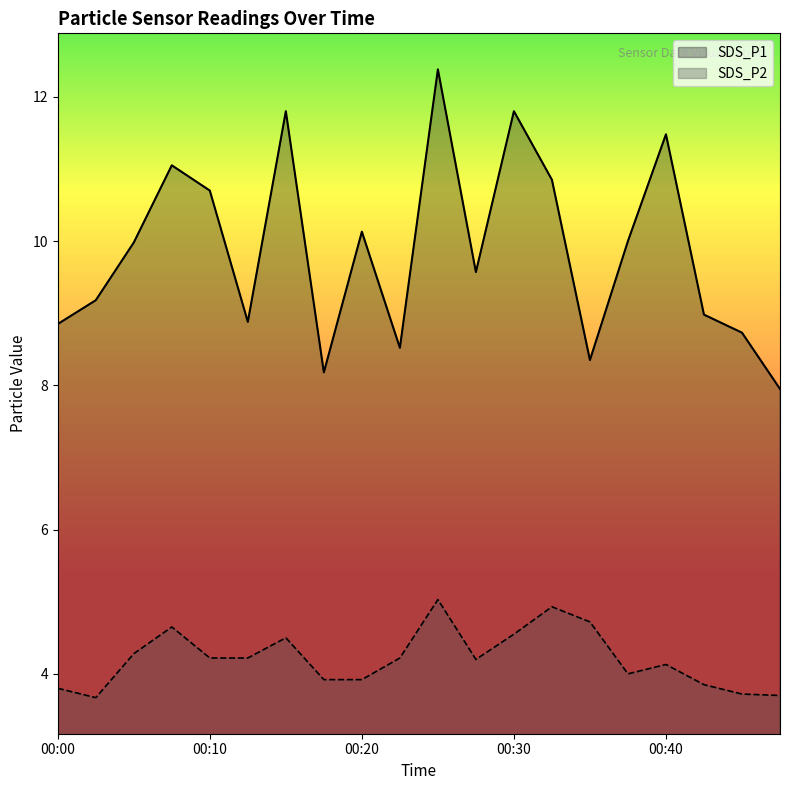

What is the value of the SDS_P2 point at the 15th from the left?

4.7